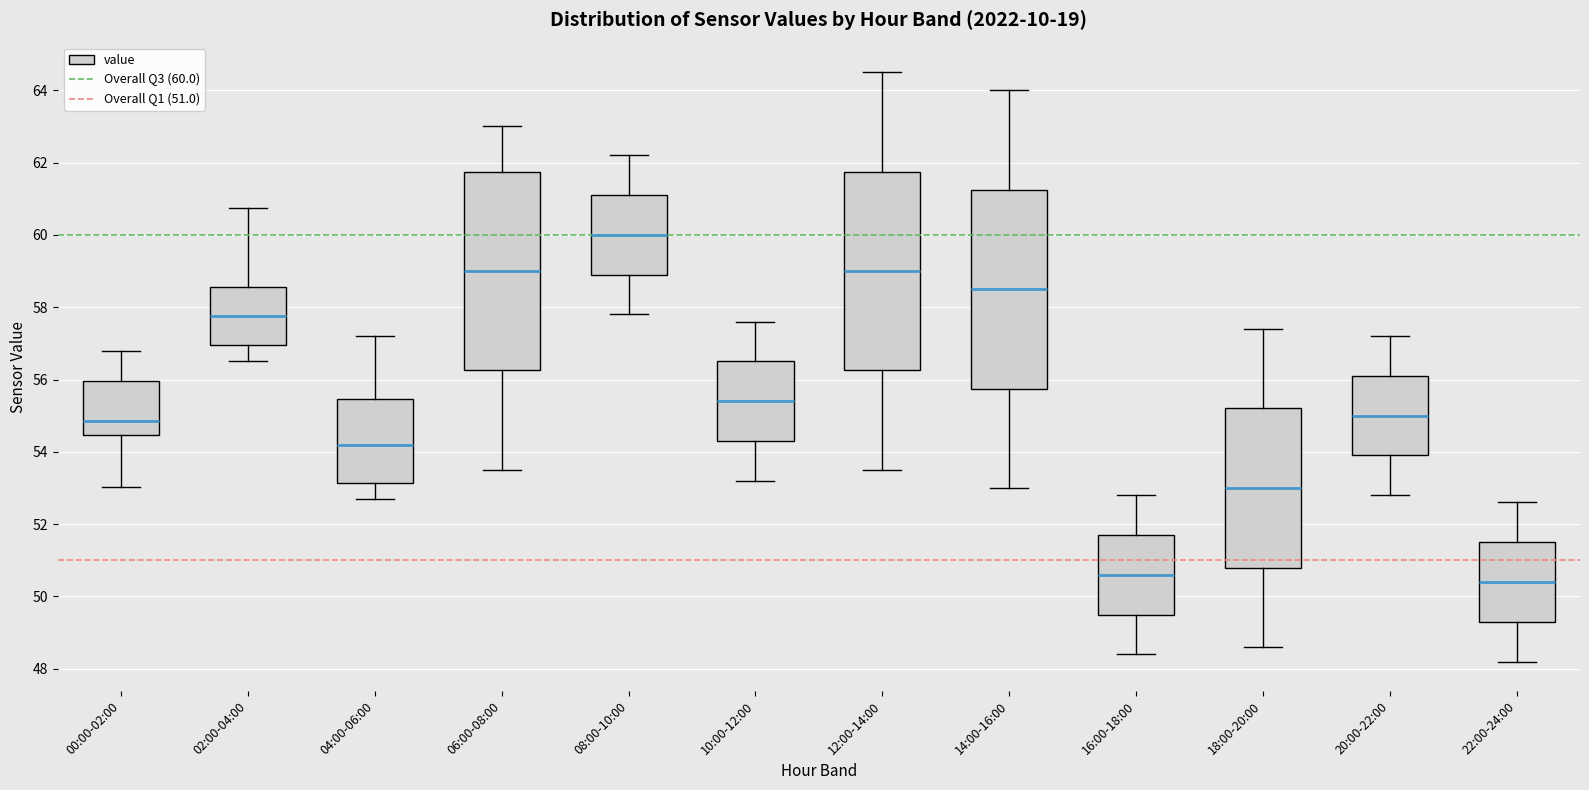

Where does the median line of the box for 06:00-08:00 sit on the y-axis? The values are not printed on the chart, so give them approximately, as read against the axis.

59.0